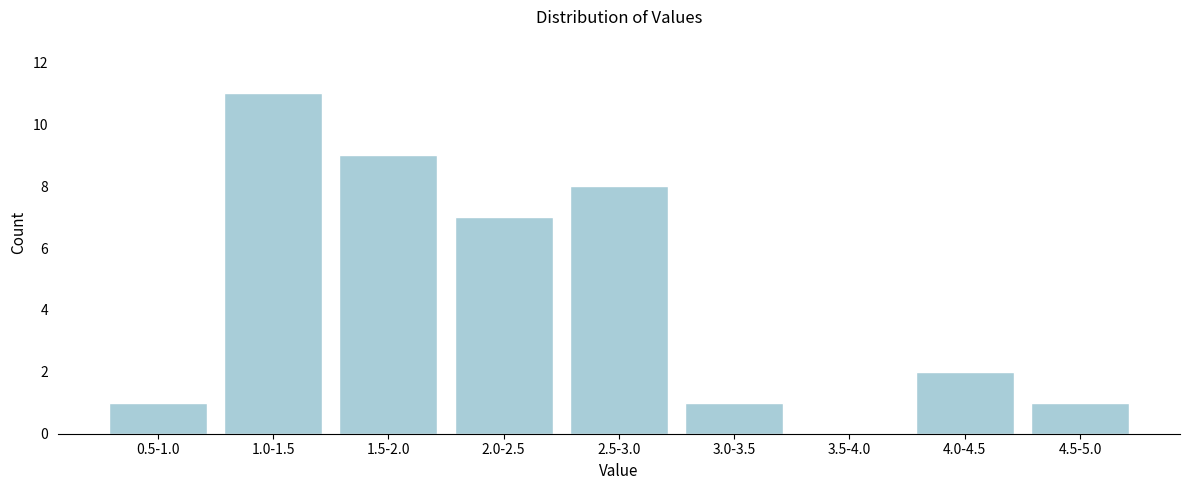

Reading left to right, extract all data points from this chart.

0.5-1.0=1	1.0-1.5=11	1.5-2.0=9	2.0-2.5=7	2.5-3.0=8	3.0-3.5=1	3.5-4.0=0	4.0-4.5=2	4.5-5.0=1